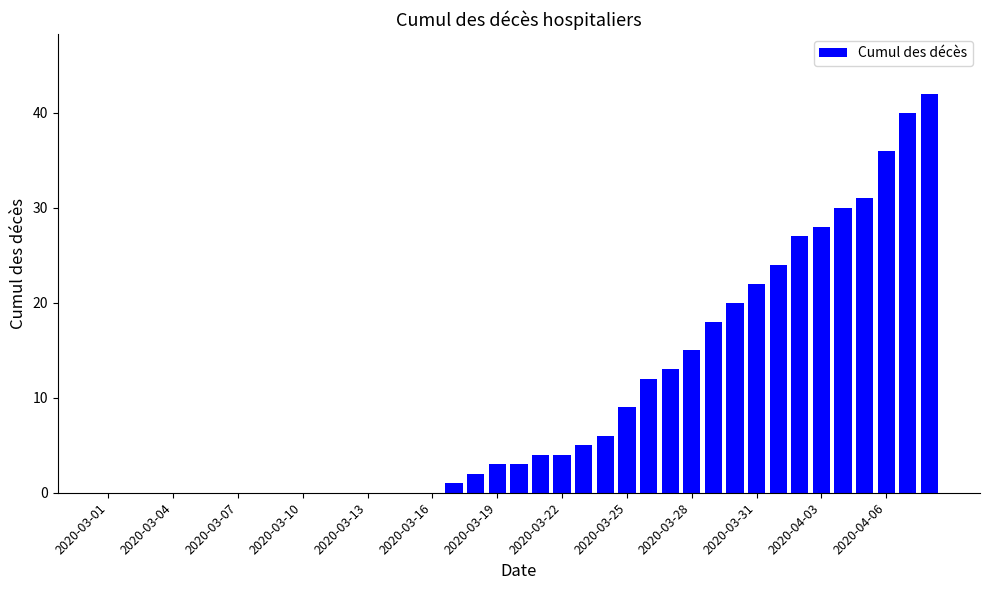

What is the maximum value shown in the chart?

42